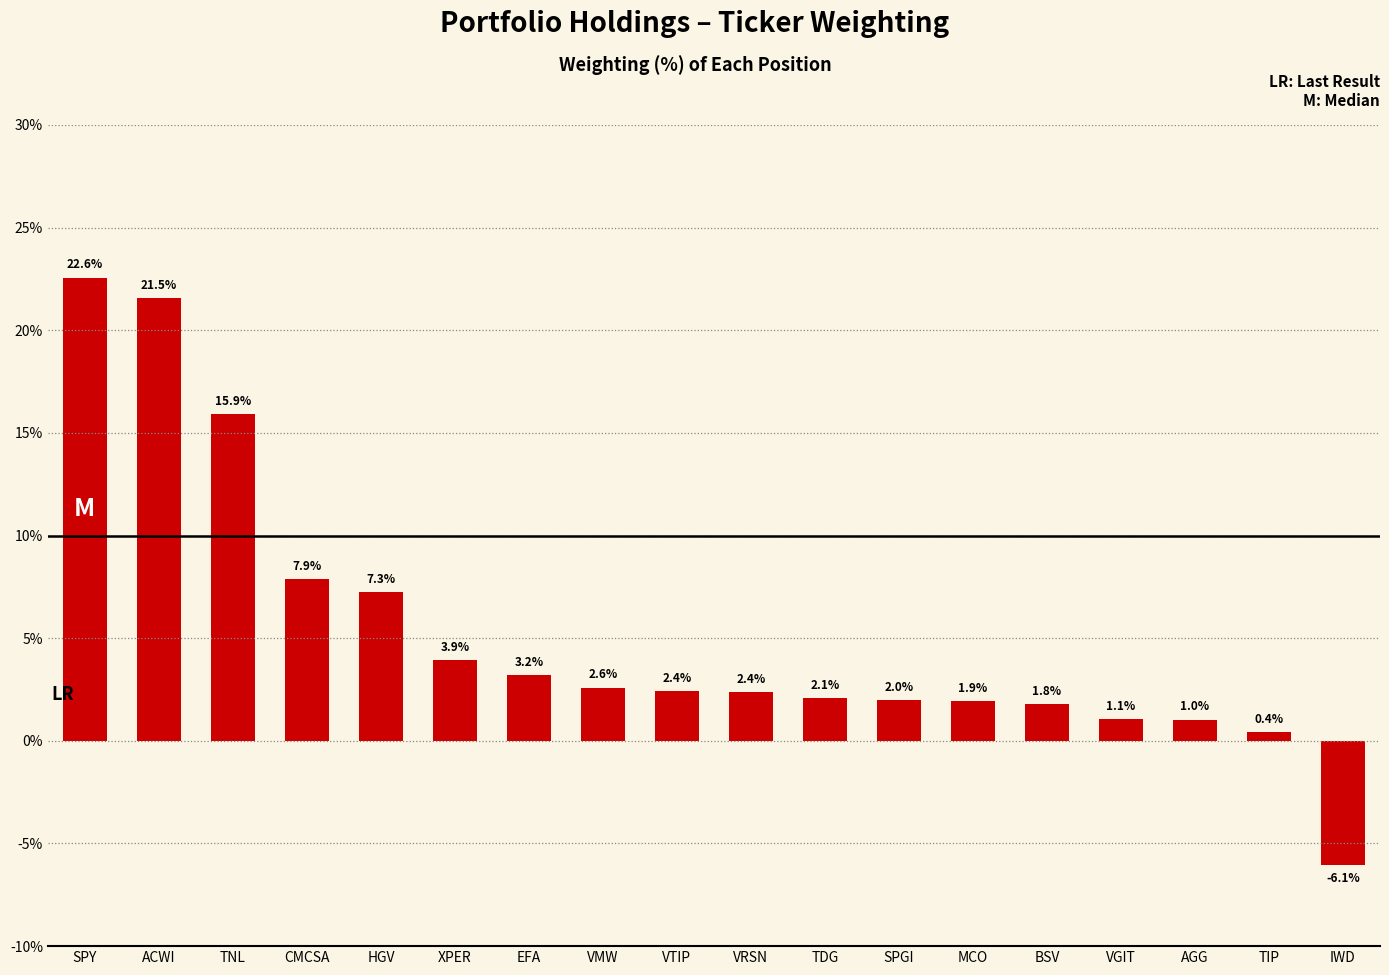

What is the label of the 17th bar from the right?

ACWI